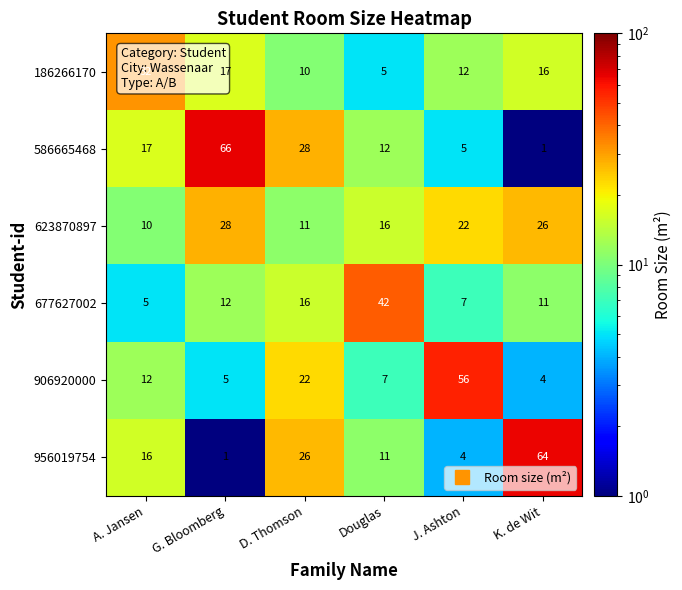

At which category is the sum across all series the highest?

G. Bloomberg